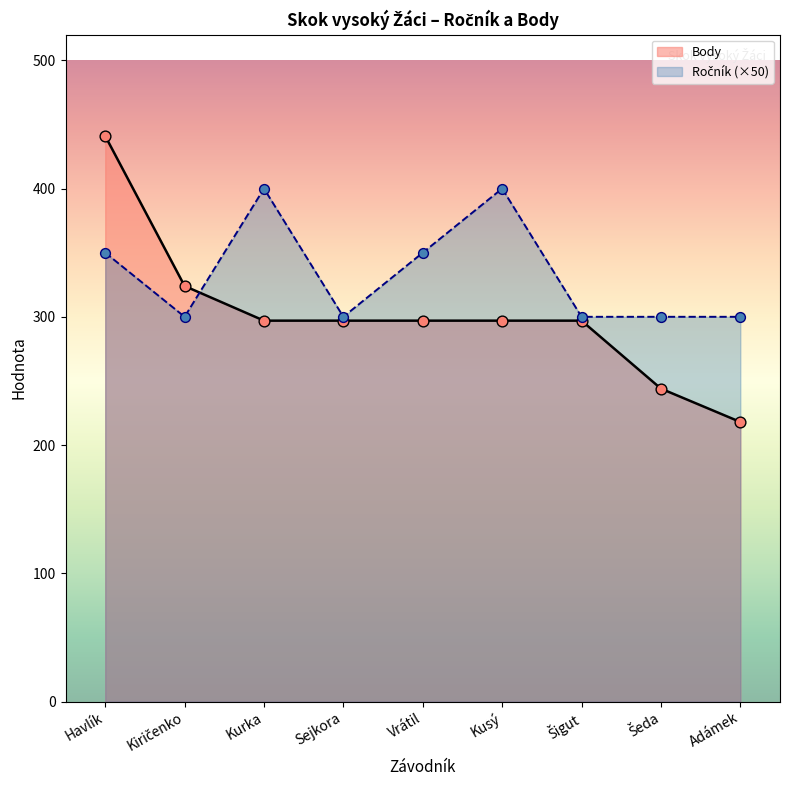

Which series contains the lowest Y value?

Body